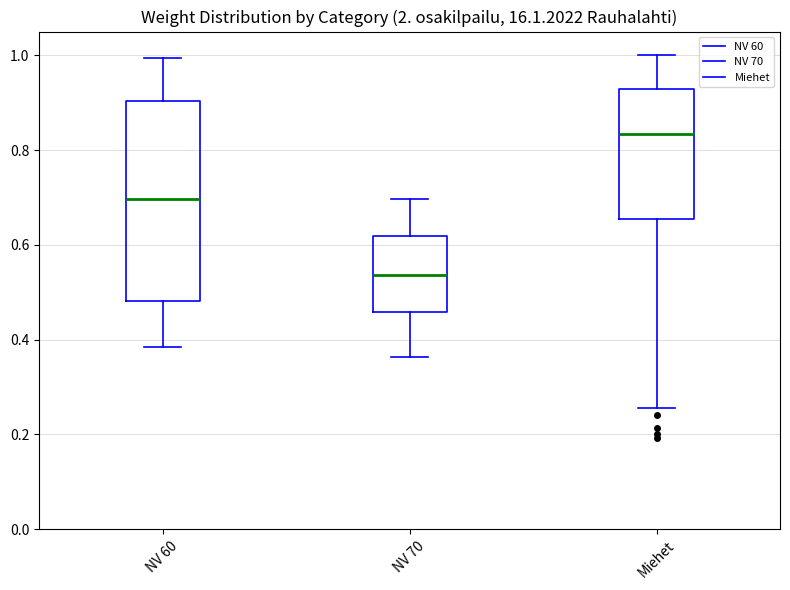

Reading left to right, transcribe this box plot: for each box, give where its median line is, the range the box spans, and where its two whiskers end, as read against the y-axis. The values are not printed on the chart, so give them approximately, as read against the axis.

NV 60: median 0.70, box 0.48 to 0.90, whiskers 0.38 to 1.00
NV 70: median 0.54, box 0.46 to 0.62, whiskers 0.36 to 0.70
Miehet: median 0.84, box 0.66 to 0.92, whiskers 0.26 to 1.00